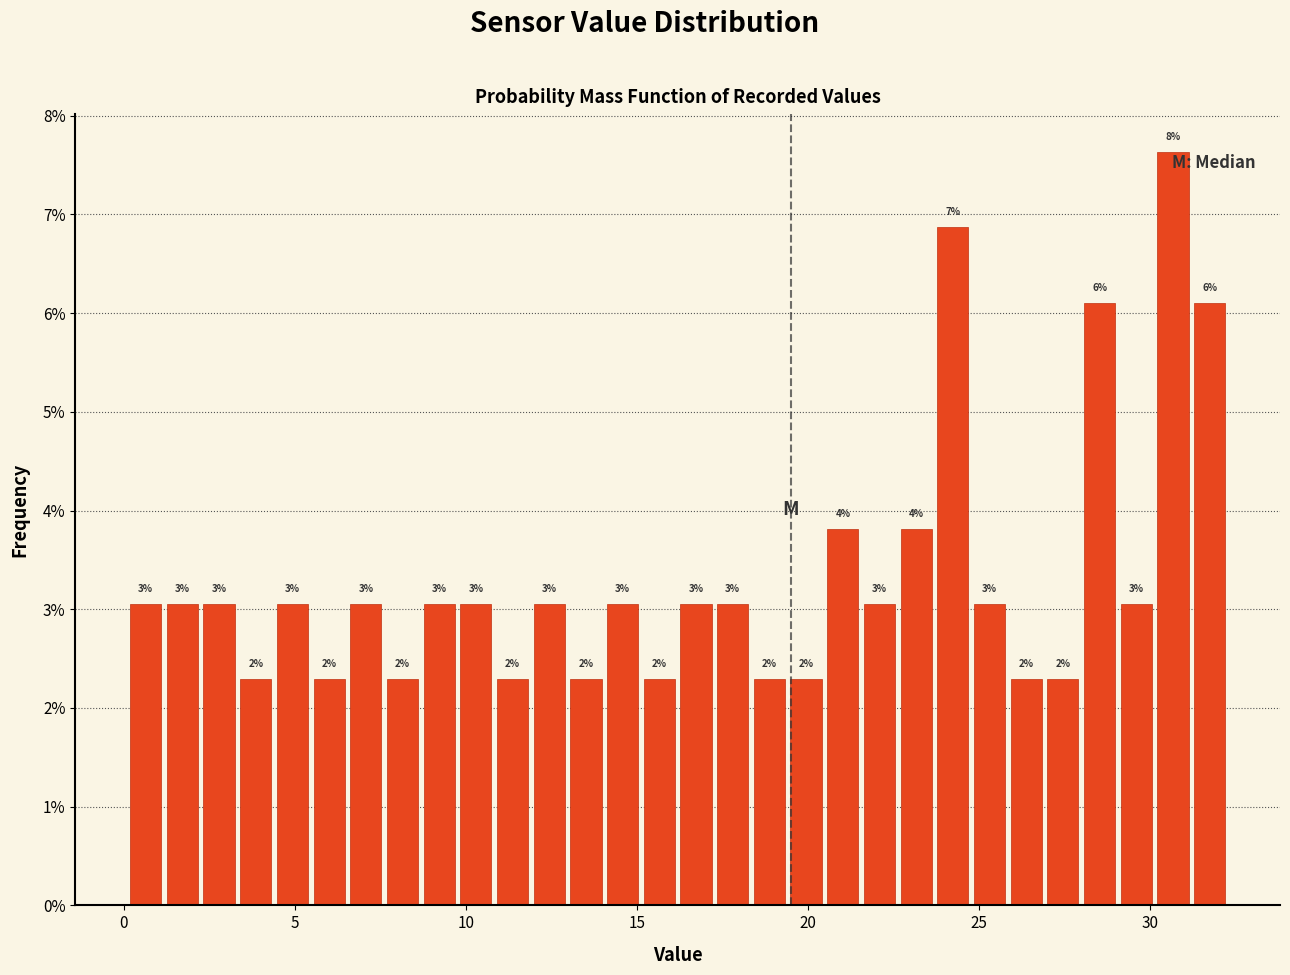

Read against the x-axis, roughly where is the centre of the tallest bar?

30.5